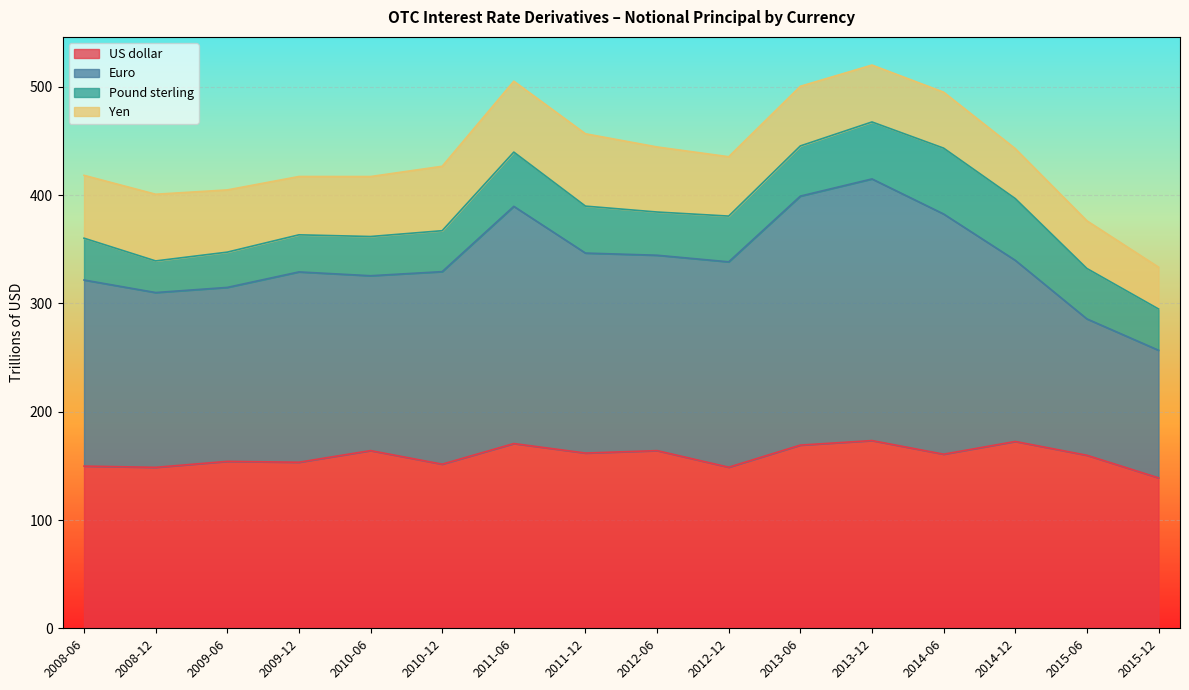

What is the highest value of the US dollar series?

173.4